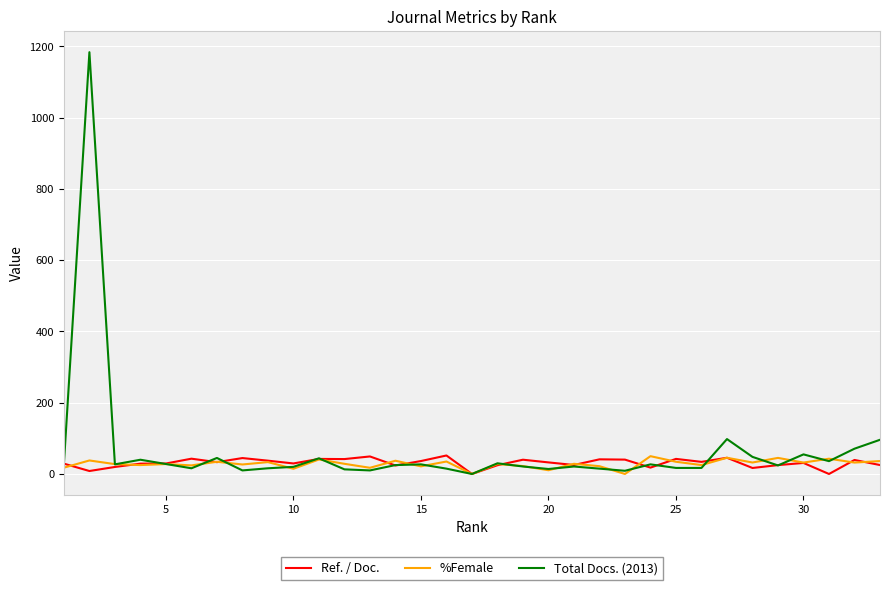

Which series has the largest range (max minus min)?

Total Docs. (2013)